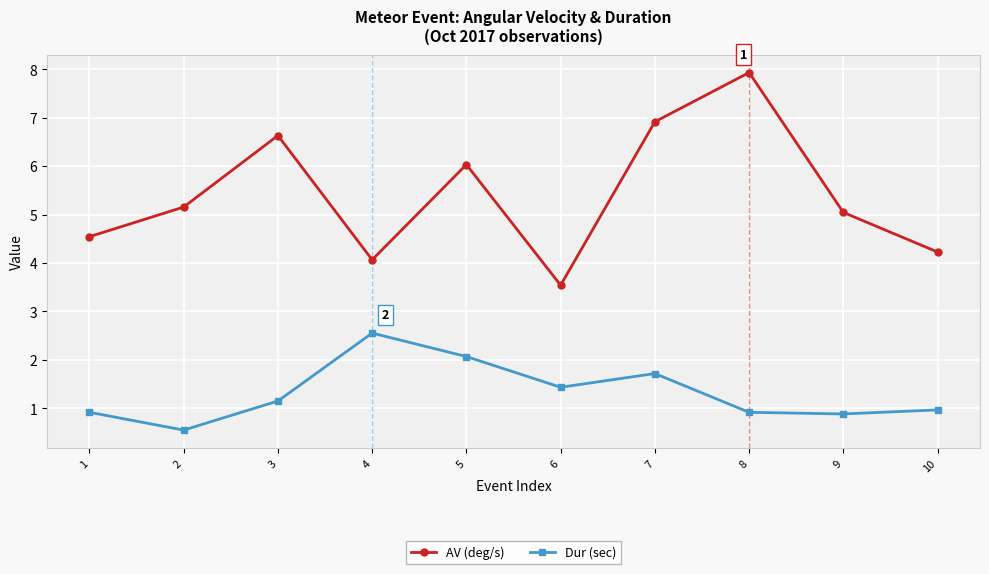

What is the difference between the maximum and minimum values in the AV (deg/s) series?

4.4